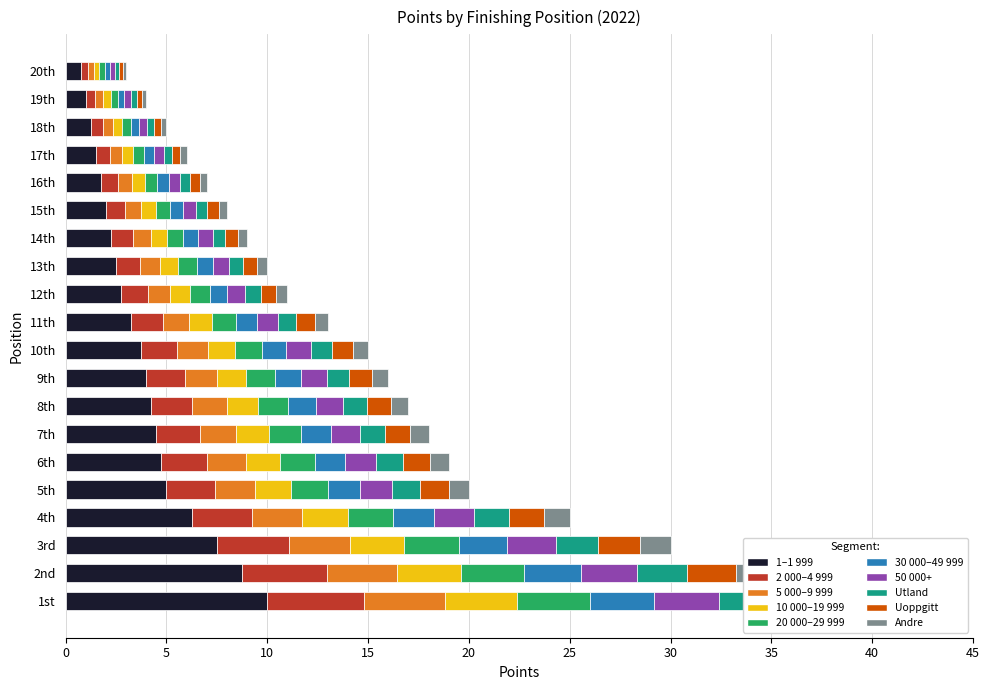

How many bars are there in total?

20